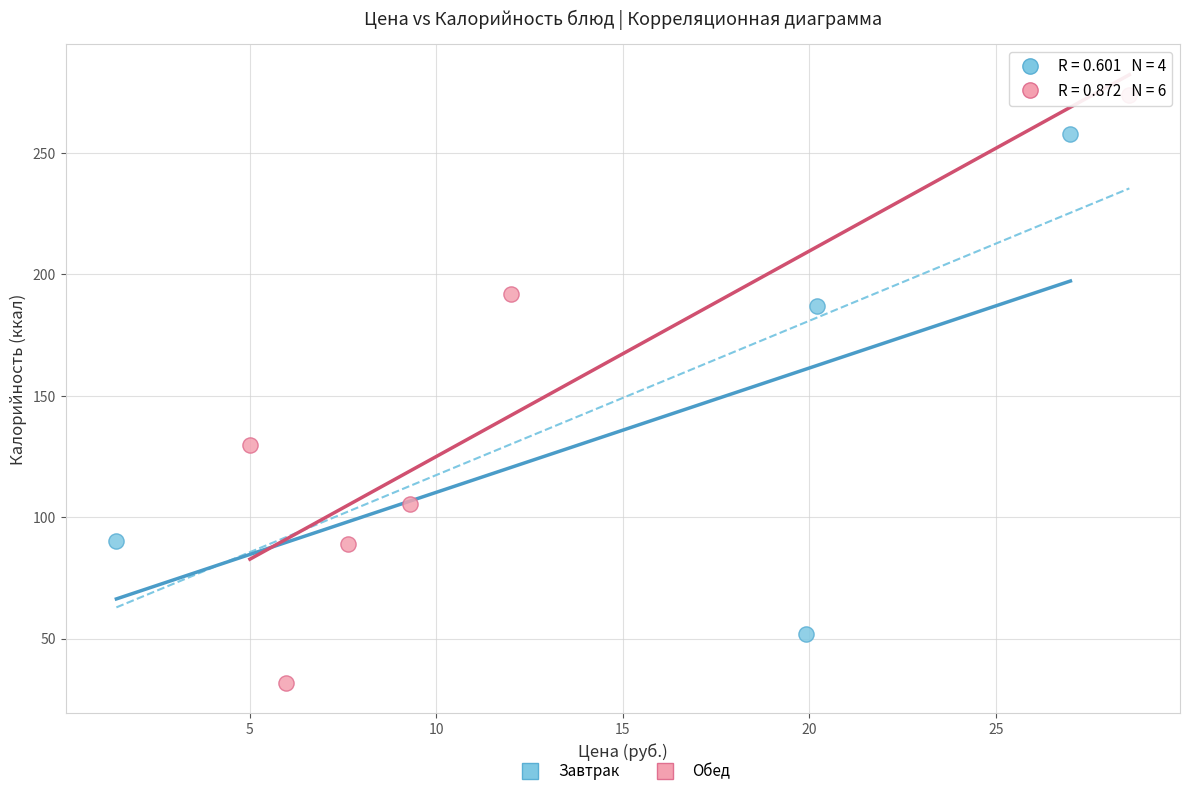

What are all the series names shown in the legend?

Завтрак, Обед